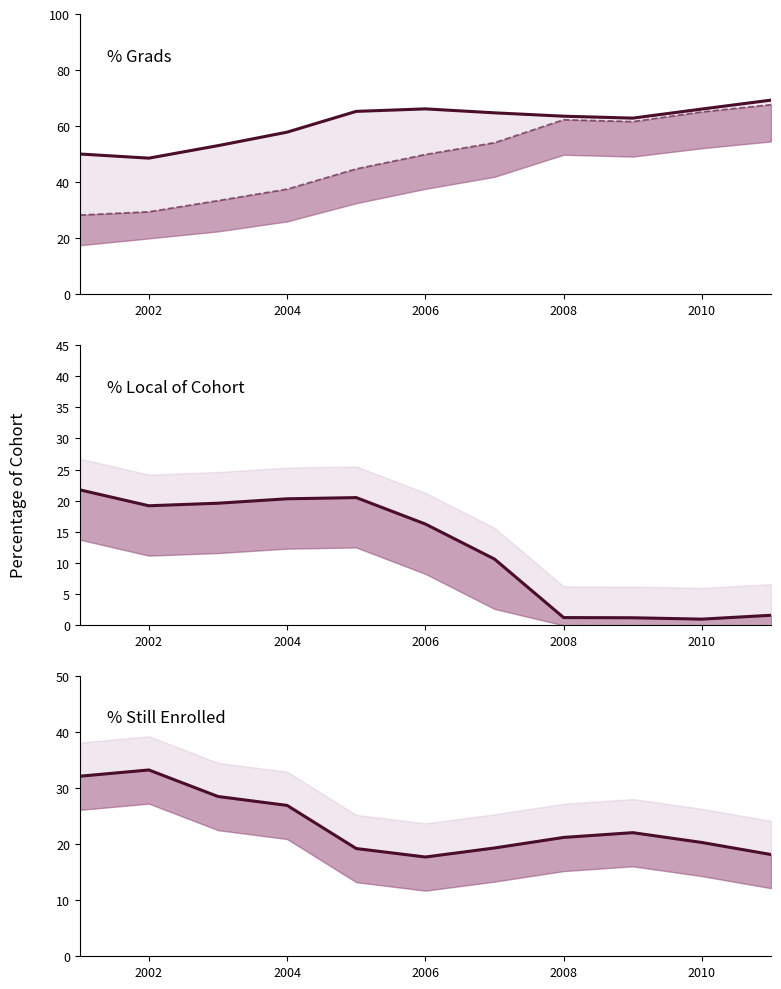

The value of % Local of Cohort at 2008 is 33.3. True or false?

False